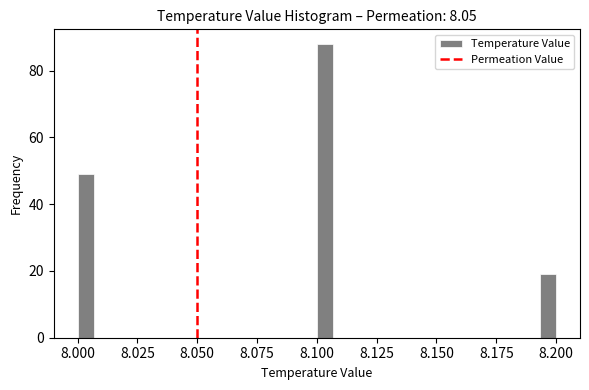

Around what value on the x-axis is the tallest bar? Give the approximate position of its centre, as read against the axis.

8.105